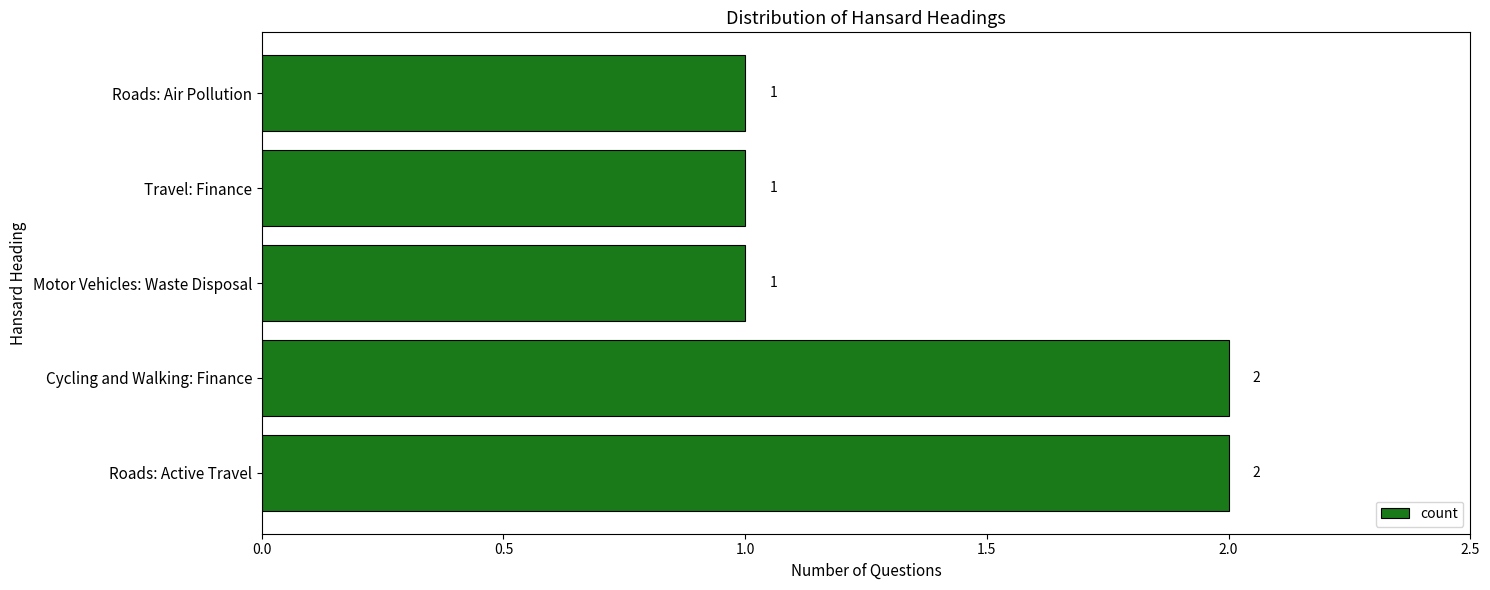

Is it true that the value at Roads: Active Travel is 4?

False